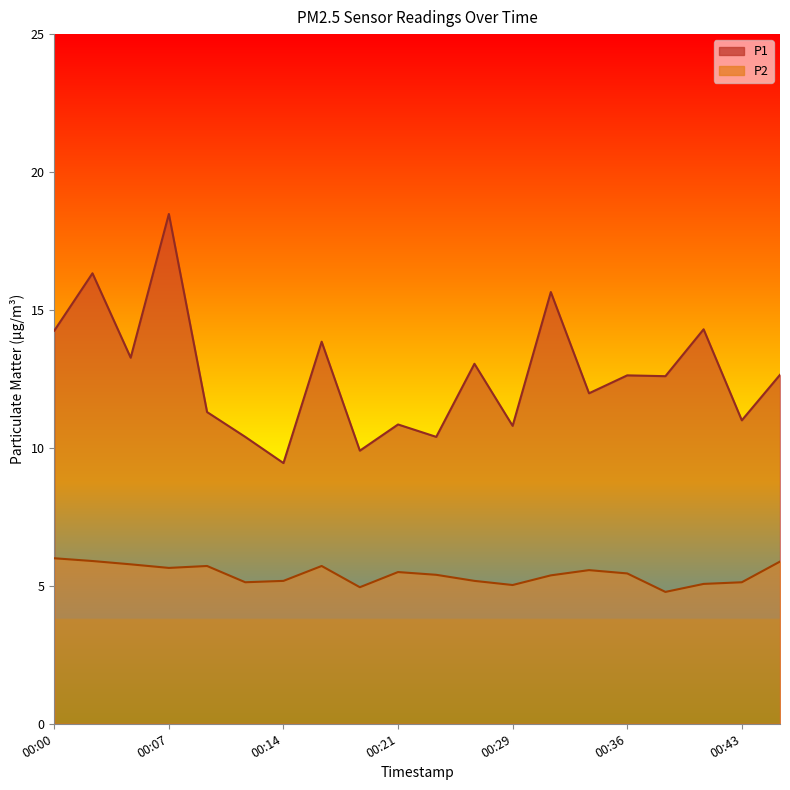

What is the sum of the P1 values at 00:12 and 00:02?

26.7